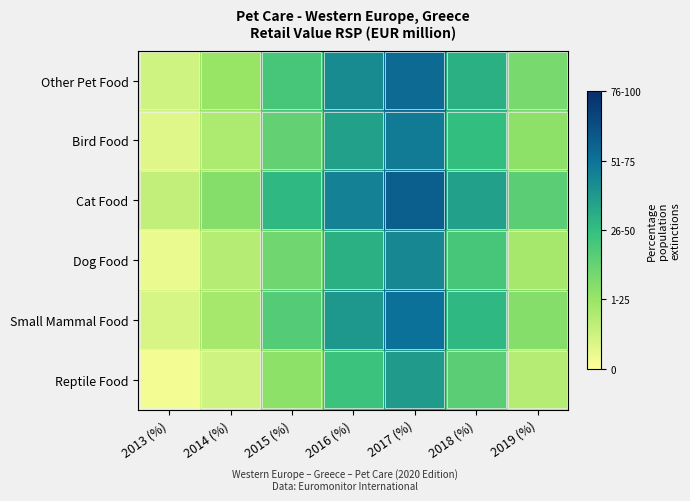

Reading right to left, list all the values displayed in this chart.

Other Pet Food: 2019 (%)=33	2018 (%)=55	2017 (%)=78	2016 (%)=67	2015 (%)=45	2014 (%)=25	2013 (%)=12
Bird Food: 2019 (%)=28	2018 (%)=50	2017 (%)=72	2016 (%)=60	2015 (%)=38	2014 (%)=20	2013 (%)=8
Cat Food: 2019 (%)=40	2018 (%)=60	2017 (%)=82	2016 (%)=70	2015 (%)=52	2014 (%)=30	2013 (%)=15
Dog Food: 2019 (%)=22	2018 (%)=45	2017 (%)=68	2016 (%)=55	2015 (%)=35	2014 (%)=18	2013 (%)=5
Small Mammal Food: 2019 (%)=30	2018 (%)=52	2017 (%)=75	2016 (%)=63	2015 (%)=42	2014 (%)=22	2013 (%)=10
Reptile Food: 2019 (%)=18	2018 (%)=40	2017 (%)=62	2016 (%)=48	2015 (%)=28	2014 (%)=12	2013 (%)=3